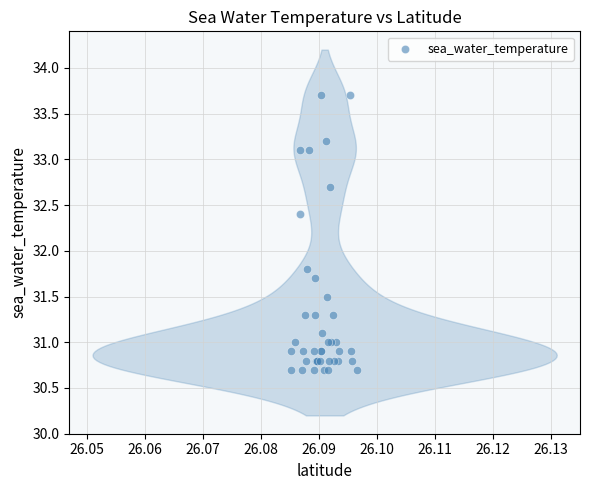

What Y value in the scatter plot is closest to 32?

31.8